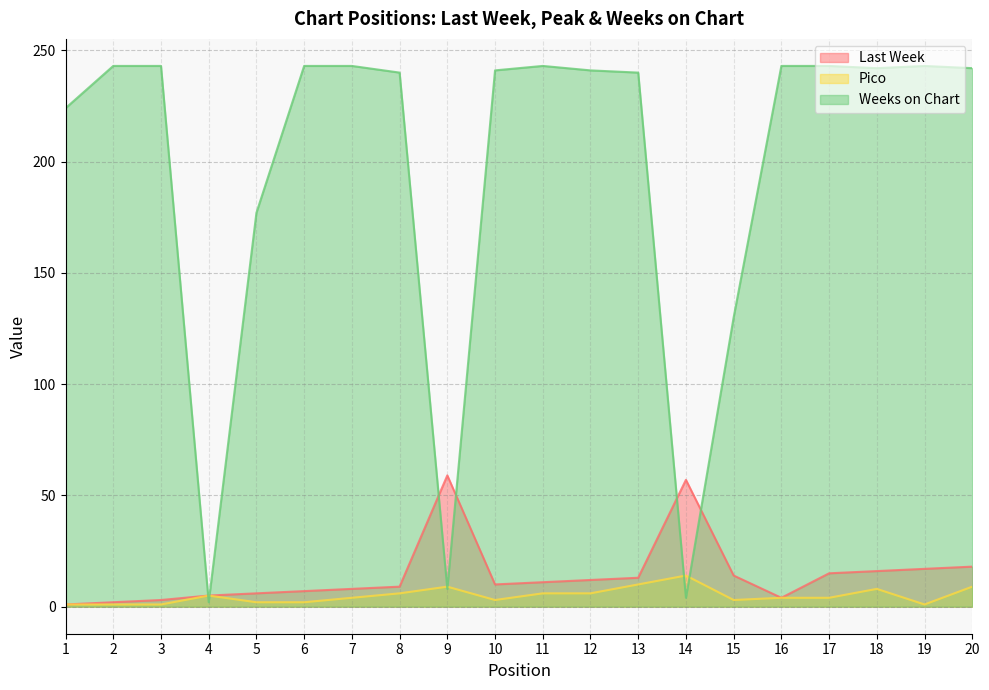

Which series has the widest spread of values?

Weeks on Chart